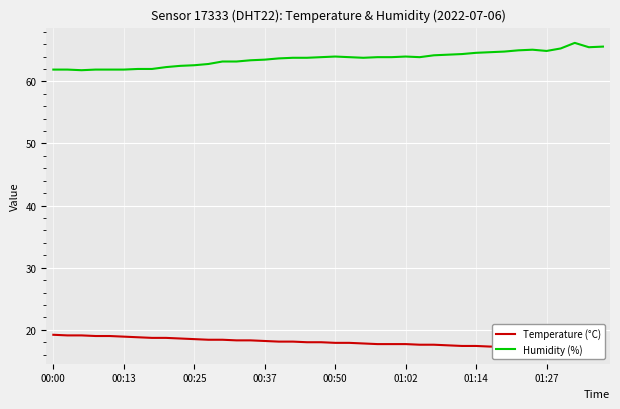

Count the number of data series in this chart.

2